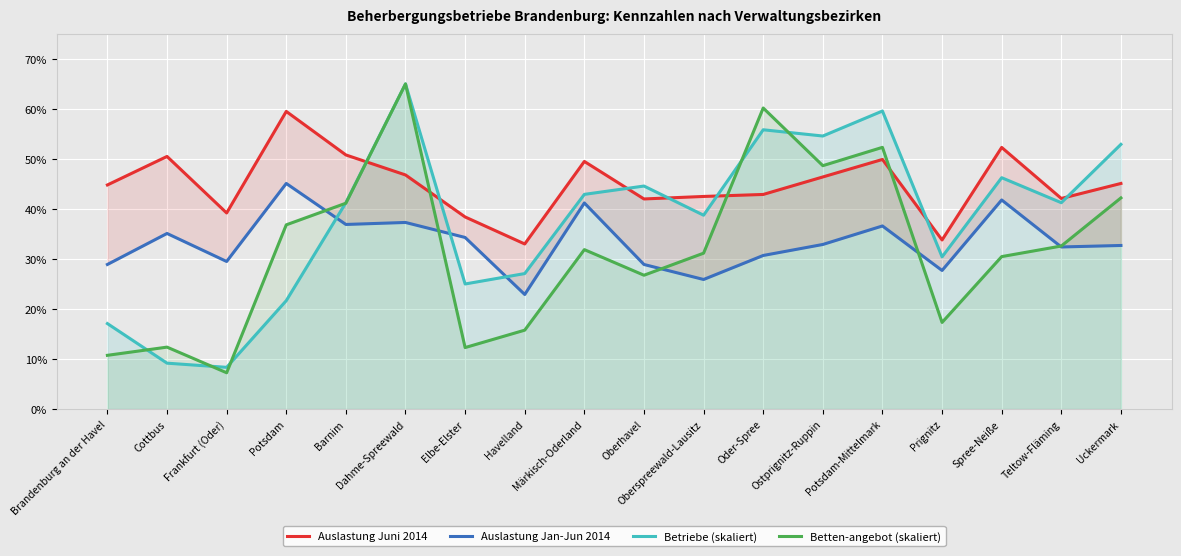

What value does the Betten-angebot (skaliert) series have at Märkisch-Oderland?

31.9